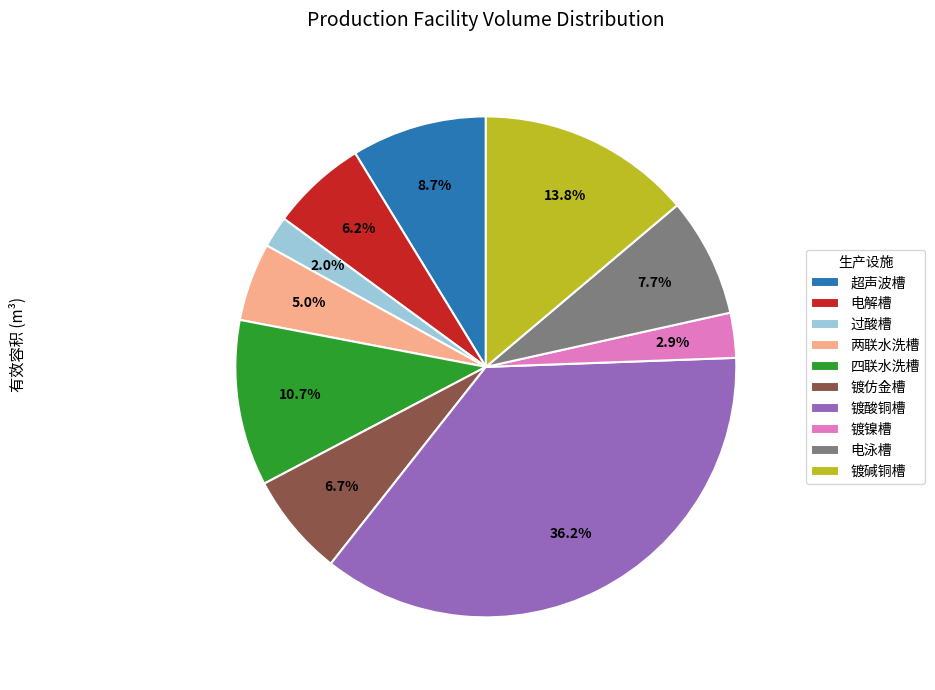

Do 镀仿金槽 and 超声波槽 together represent more than half of the pie?

No